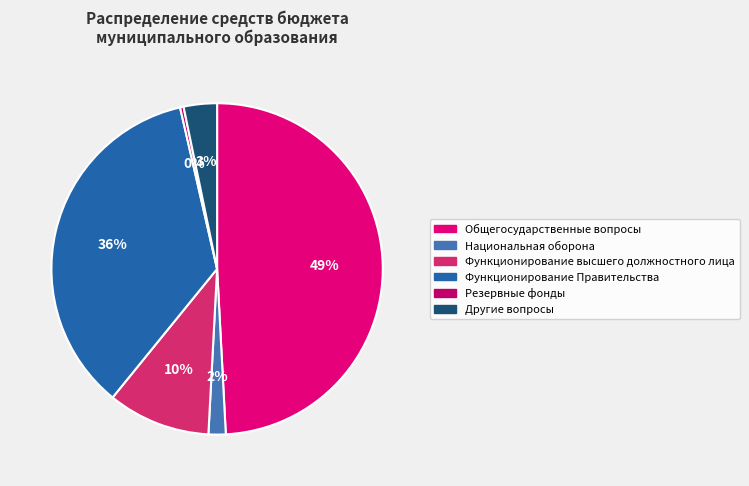

What is the largest slice in the pie chart?

Общегосударственные вопросы